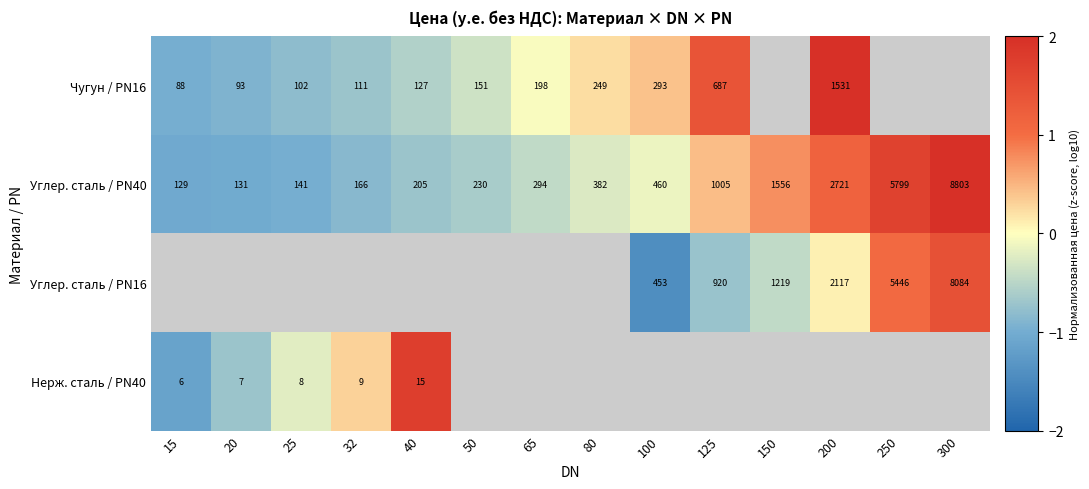

How many values in the Углер. сталь / PN40 series are below 382?

7